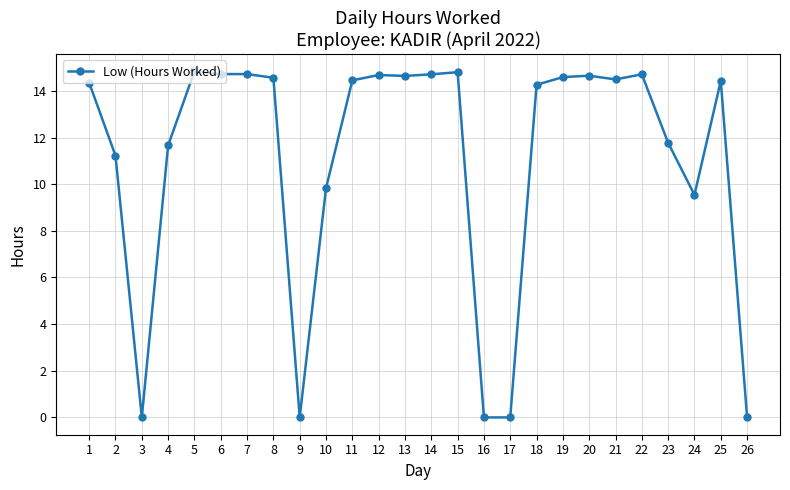

Is this an area chart (filled region under the line)?

No